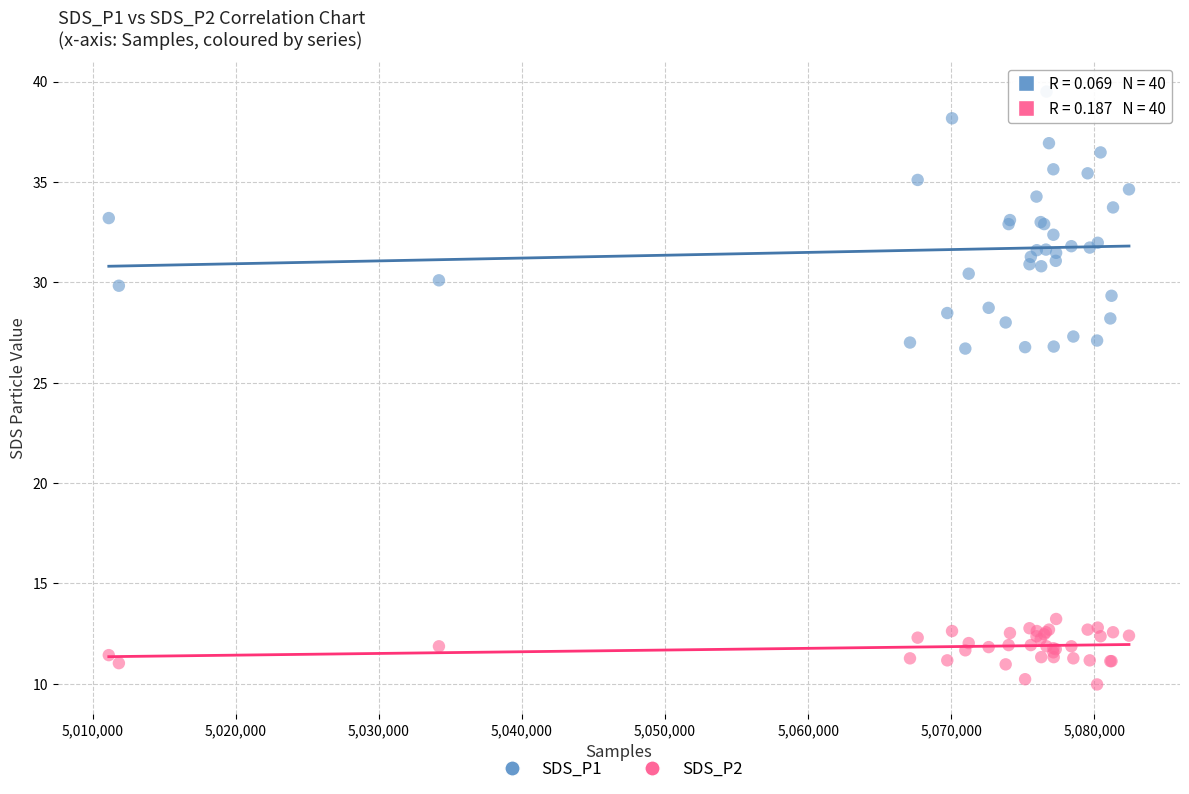

What is the X range (max minus min) for the scatter plot?

71285.0